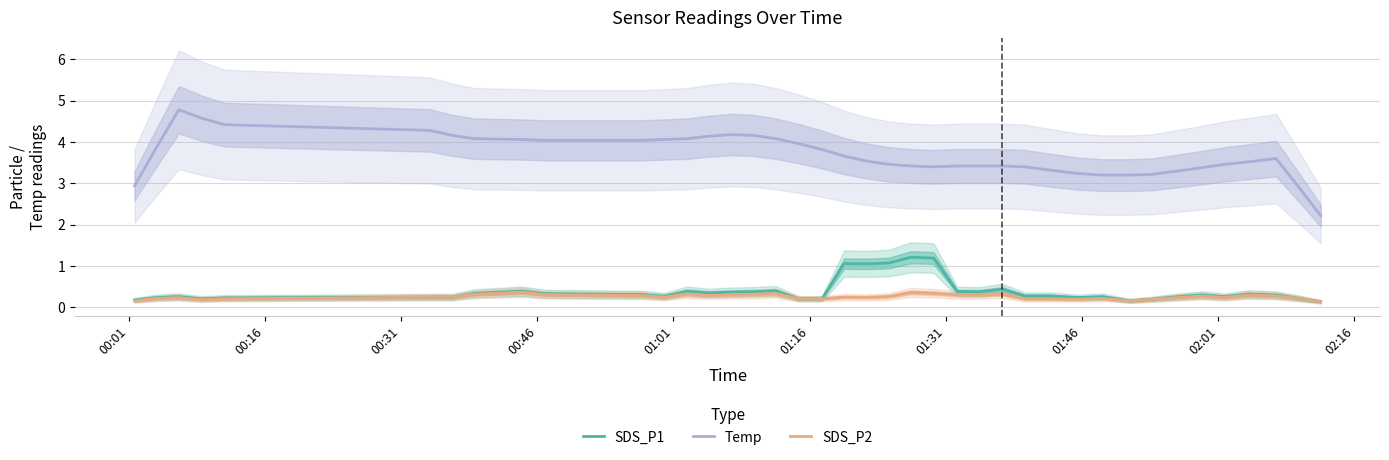

Reading left to right, extract all data points from this chart.

SDS_P1: 0.2	0.2	0.3	0.2	0.2	0.2	0.2	0.3	0.4	0.3	0.3	0.3	0.4	0.3	0.4	0.4	0.4	0.2	0.2	1.1	1.1	1.1	1.2	1.2	0.4	0.4	0.4	0.3	0.3	0.2	0.3	0.2	0.2	0.3	0.3	0.3	0.3	0.3	0.2	0.1
Temp: 2.9	3.9	4.8	4.6	4.4	4.3	4.2	4.1	4.1	4.0	4.0	4.1	4.1	4.1	4.2	4.2	4.1	4.0	3.8	3.7	3.5	3.5	3.4	3.4	3.4	3.4	3.4	3.4	3.3	3.2	3.2	3.2	3.2	3.3	3.4	3.5	3.5	3.6	2.9	2.2
SDS_P2: 0.2	0.2	0.2	0.2	0.2	0.2	0.2	0.3	0.4	0.3	0.3	0.3	0.3	0.3	0.3	0.3	0.3	0.2	0.2	0.2	0.2	0.3	0.4	0.3	0.3	0.3	0.3	0.2	0.2	0.2	0.2	0.2	0.2	0.2	0.3	0.2	0.3	0.3	0.2	0.1